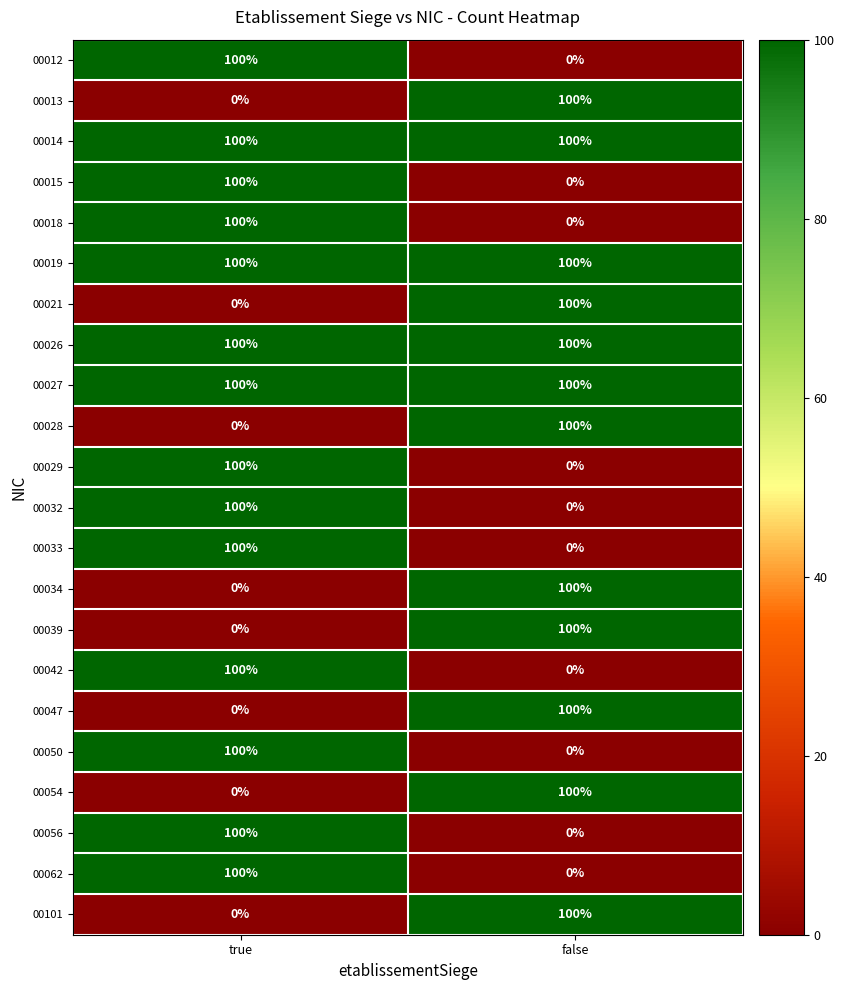

Rank the categories by 00101 value from lowest to highest.

true, false